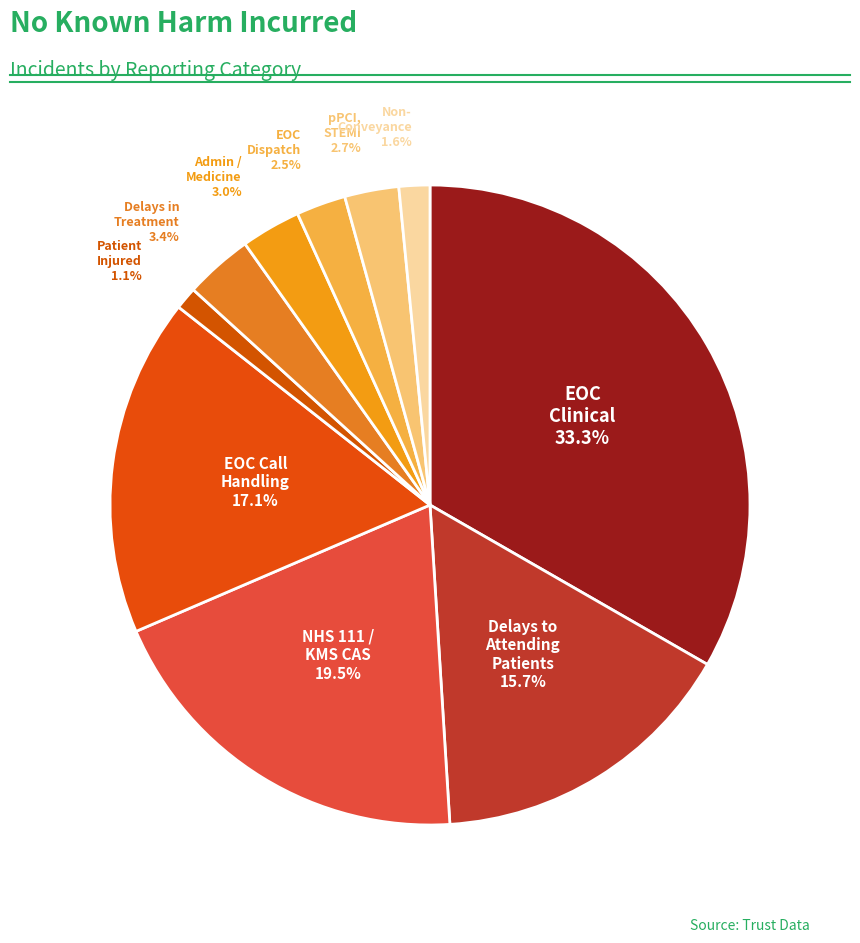

How many slices are in this pie chart?

10